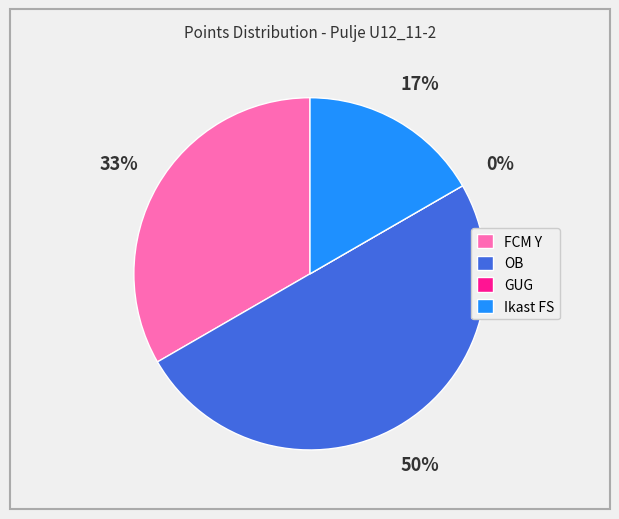

Is it true that Ikast FS is 17% of the pie?

True